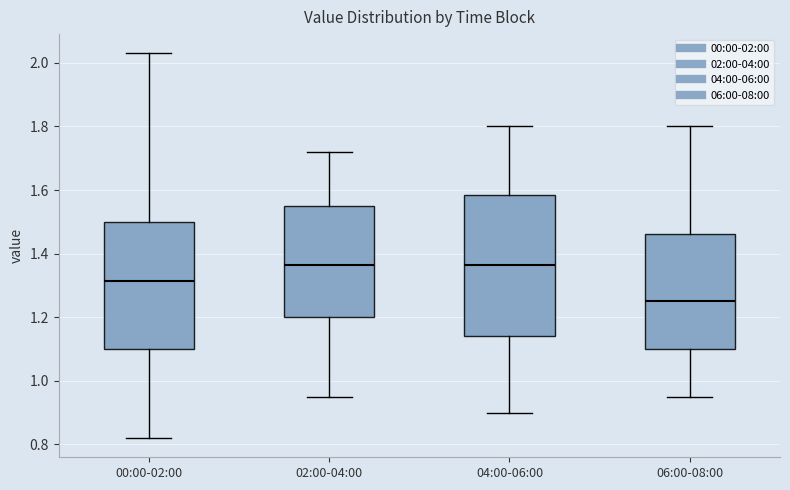

Reading left to right, read every box against the y-axis: the position of its median line, the range the box covers, and the ends of its whiskers. The values are not printed on the chart, so give them approximately, as read against the axis.

00:00-02:00: median 1.32, box 1.10 to 1.50, whiskers 0.82 to 2.04
02:00-04:00: median 1.36, box 1.20 to 1.56, whiskers 0.96 to 1.72
04:00-06:00: median 1.36, box 1.14 to 1.58, whiskers 0.90 to 1.80
06:00-08:00: median 1.26, box 1.10 to 1.46, whiskers 0.96 to 1.80